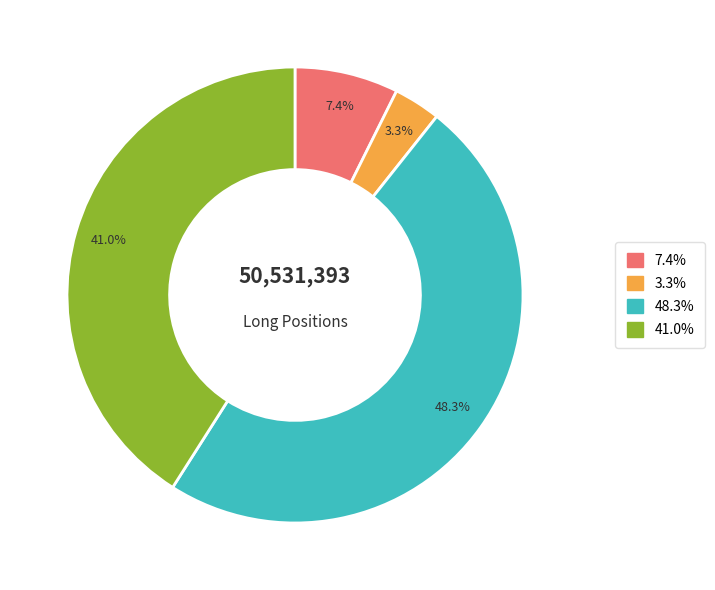

Is there any slice that represents more than half of the pie?

No